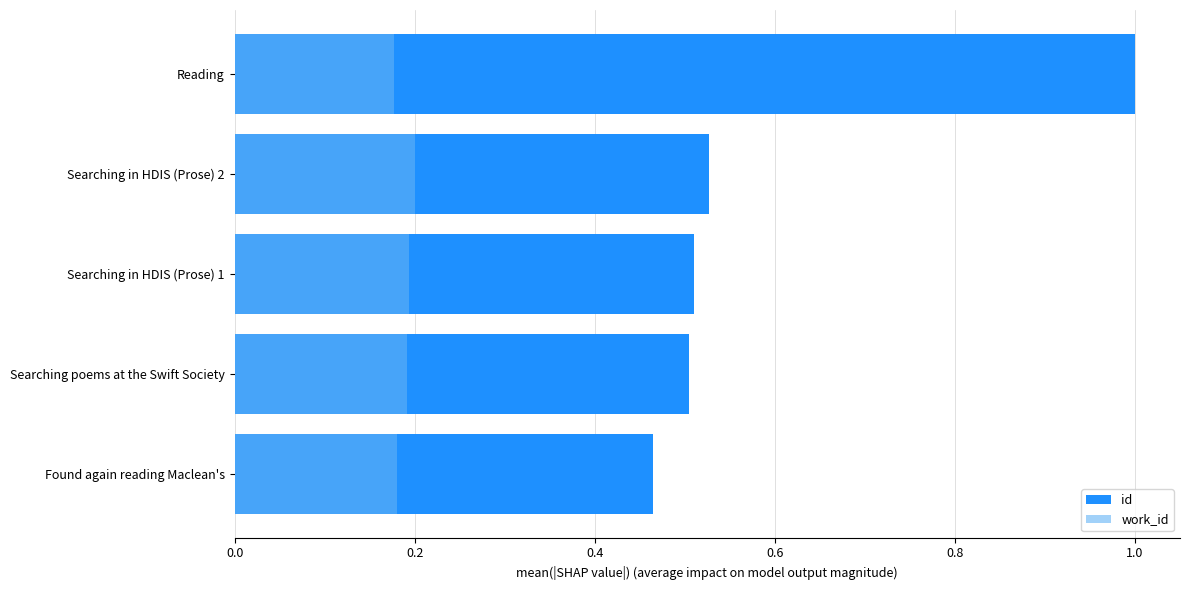

Does the chart contain stacked bars?

No